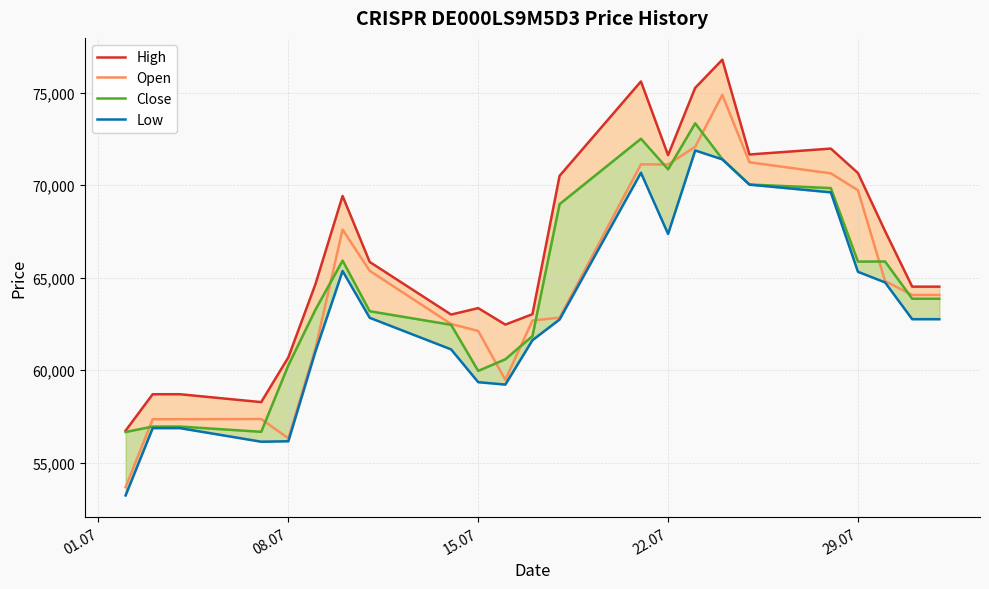

True or false: Close and High intersect in this chart.

False